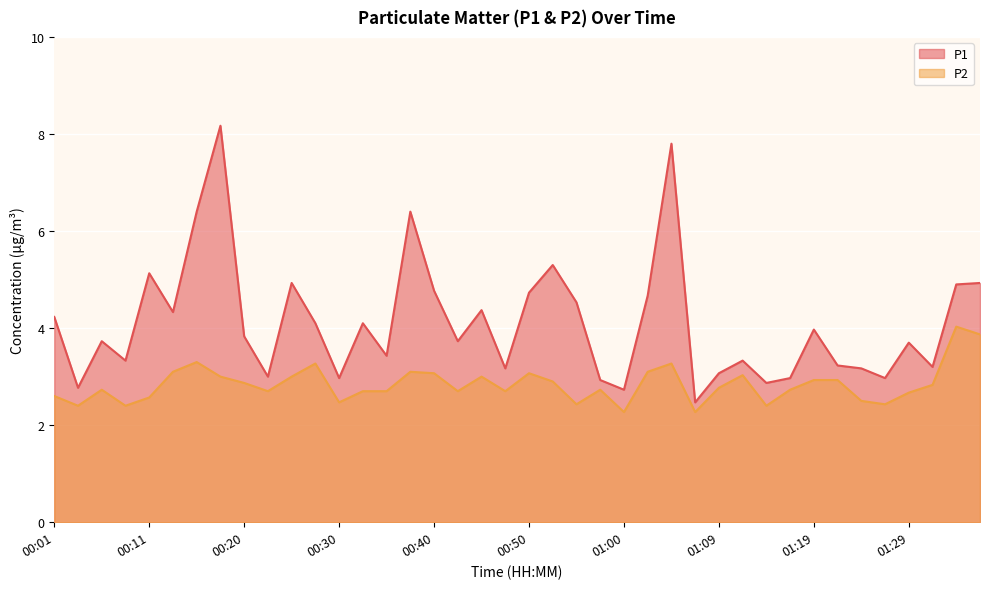

Where is the first local maximum for P1?

00:06